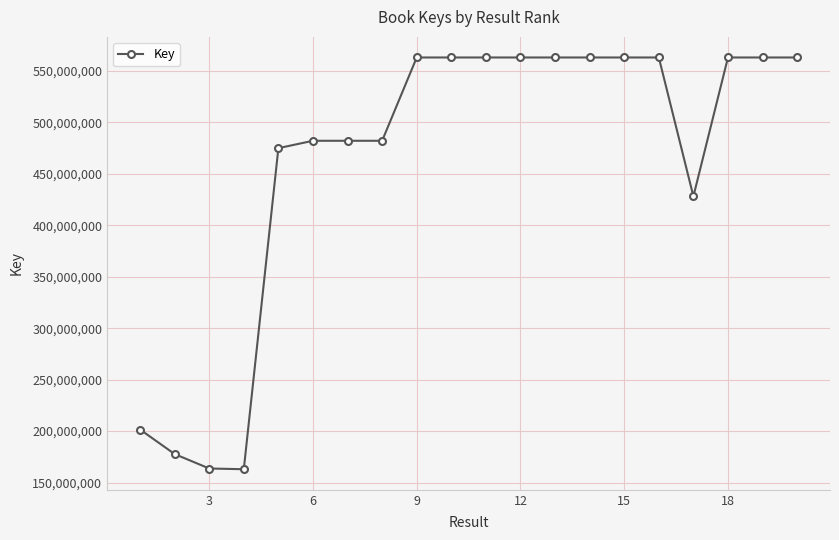

True or false: the data has more than 1 interior local peaks.

True